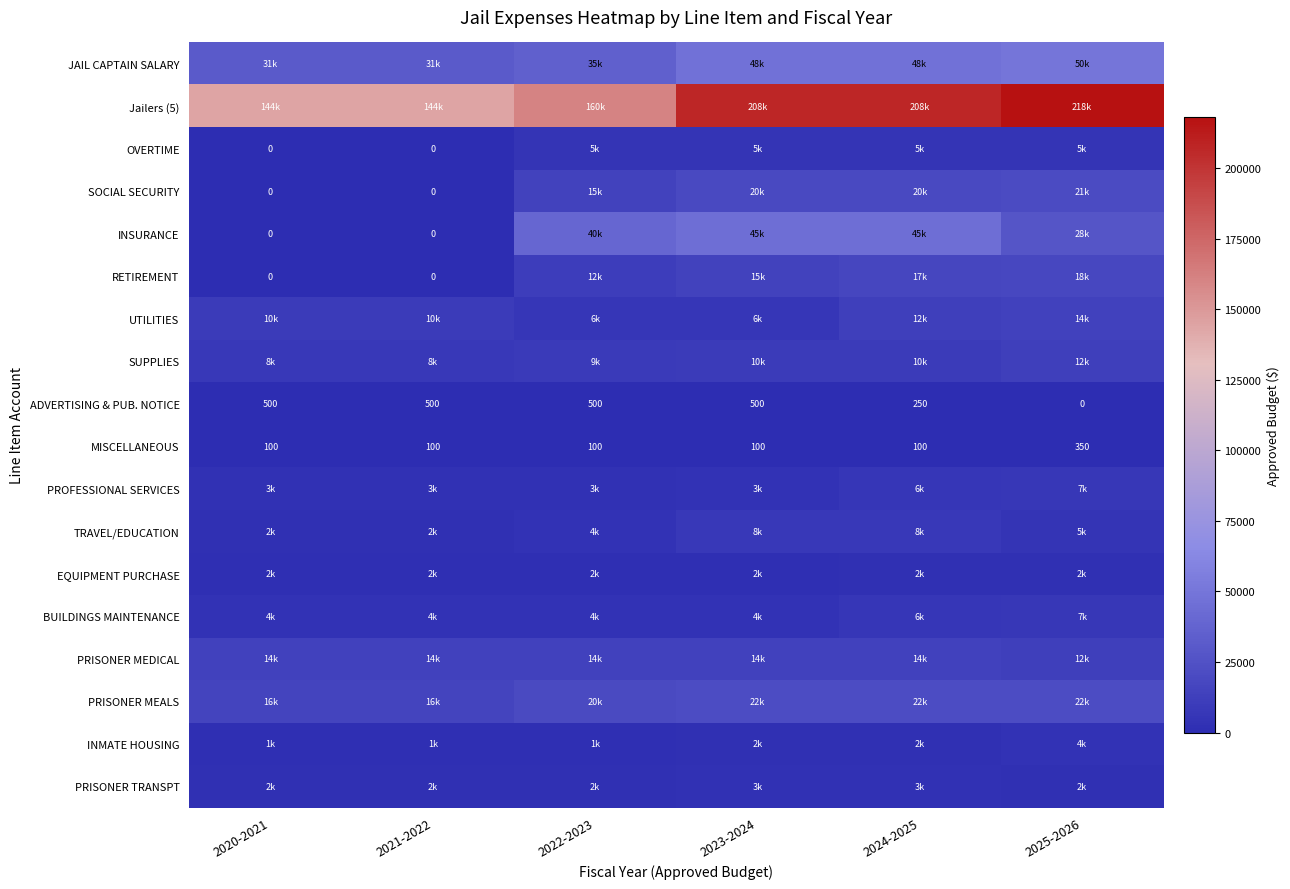

Which series has the largest range (max minus min)?

Jailers (5)